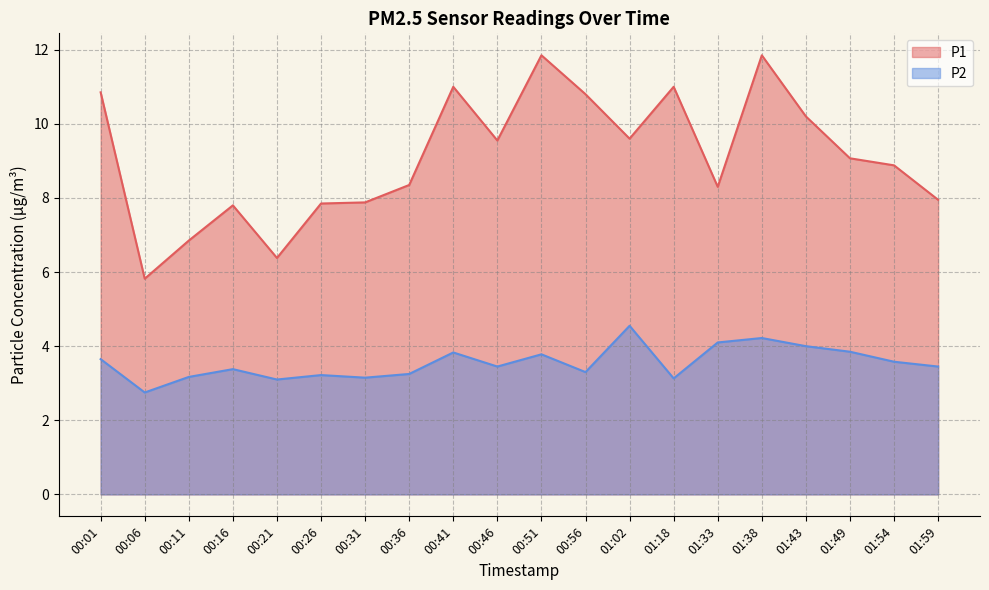

How many series are shown in this chart?

2